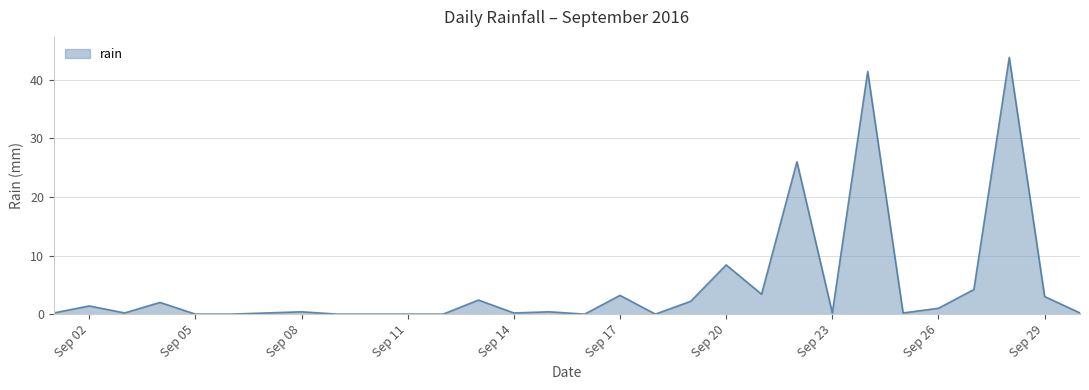

What is the difference between the maximum and minimum values?

43.8